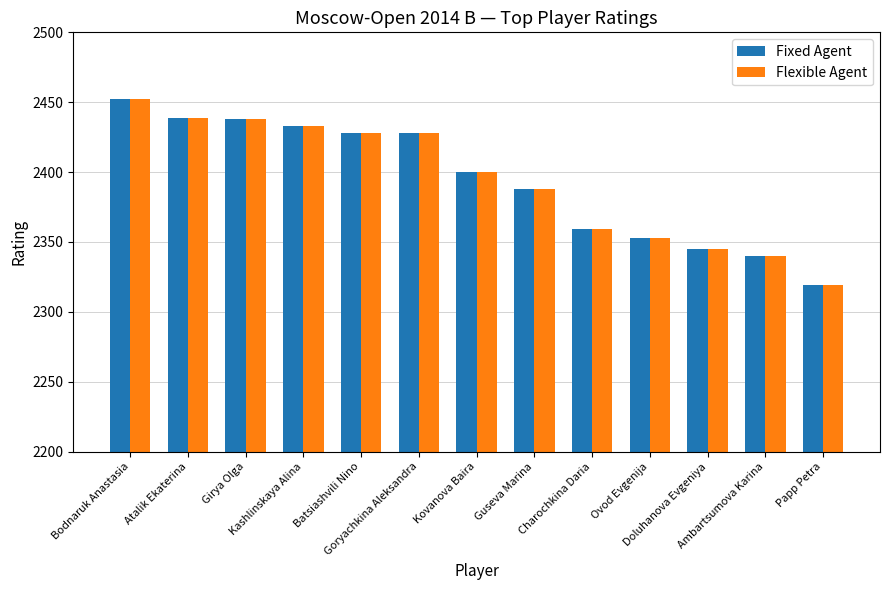

What is the minimum value shown in the chart?

2319